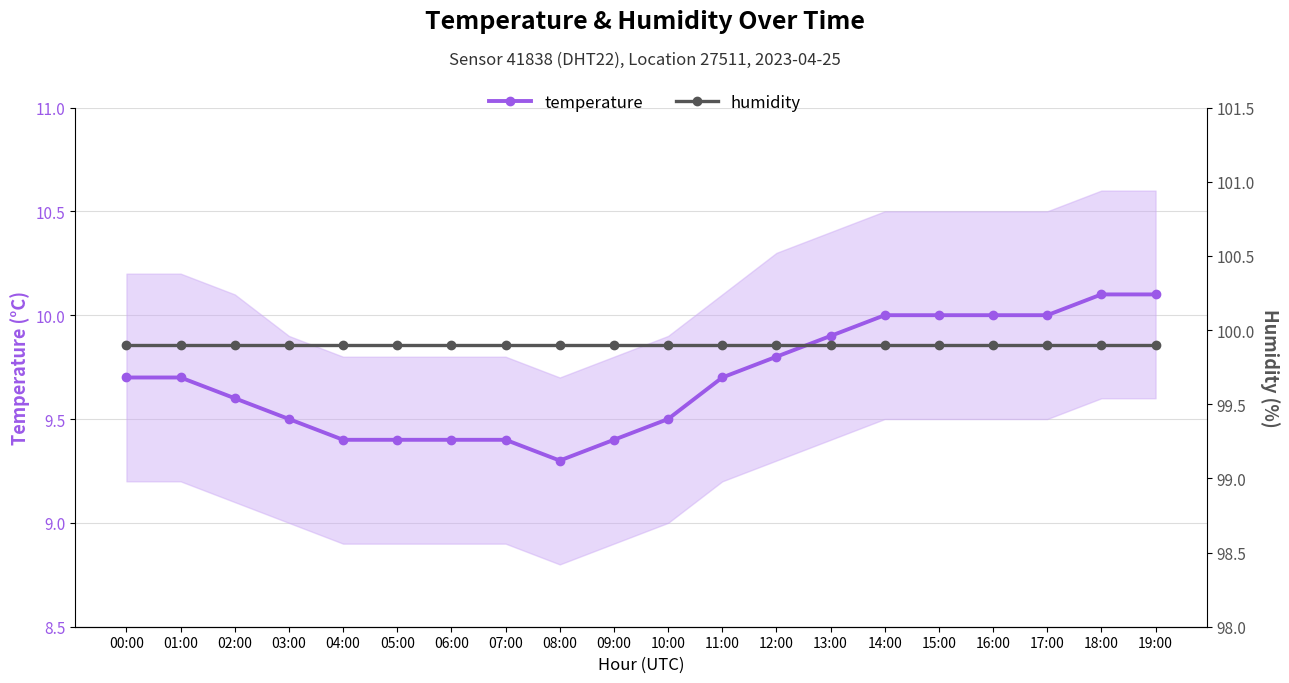

What is the label of the 9th point from the left?

08:00